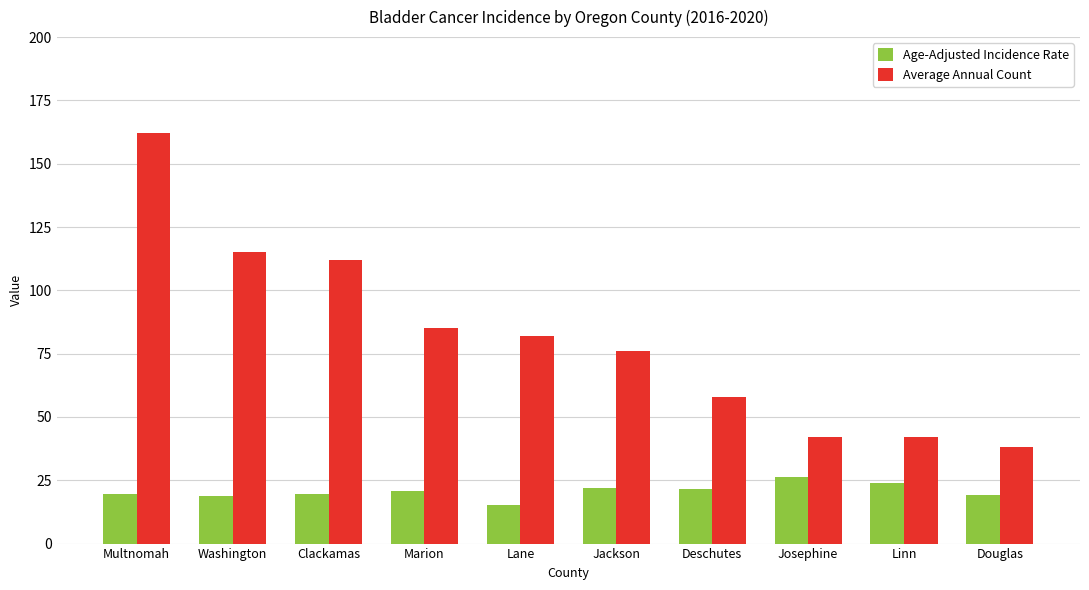

The value of Average Annual Count at Douglas is 63.9. True or false?

False